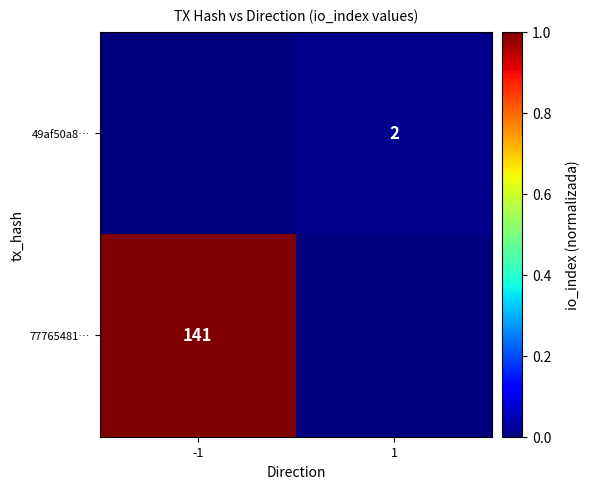

The value of 77765481… at -1 is 209. True or false?

False